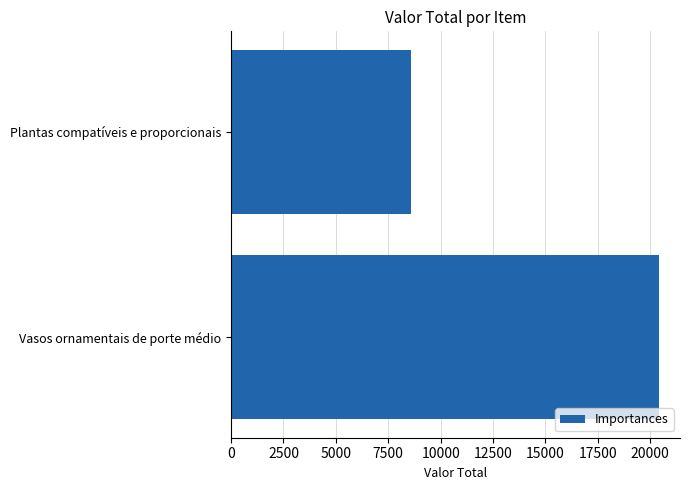

How many values are below 20400?

1